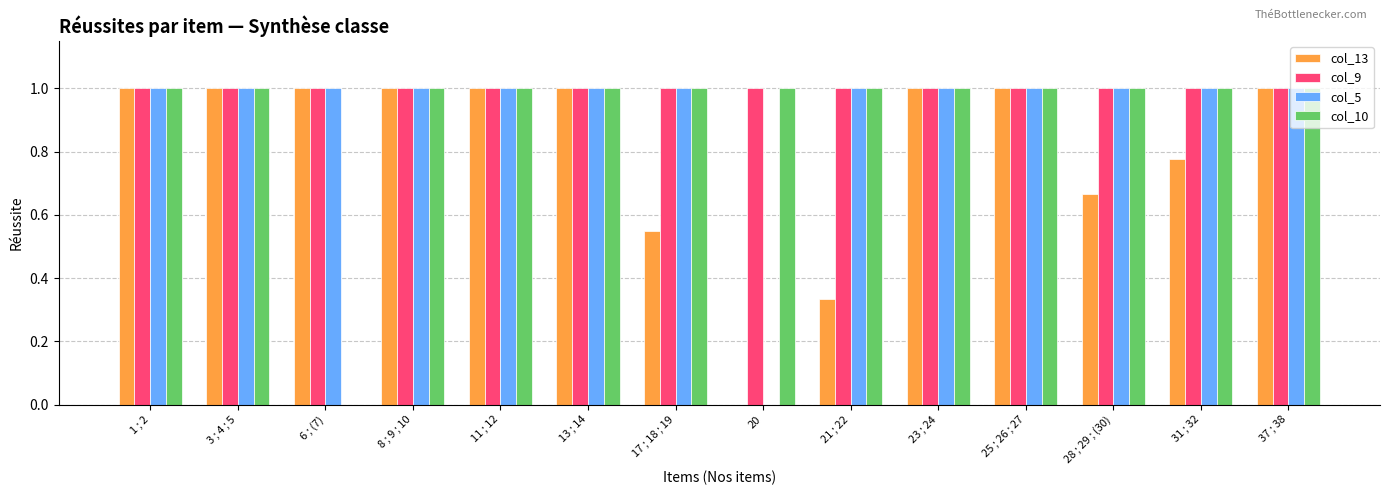

What is the maximum value for col_10?

1.0